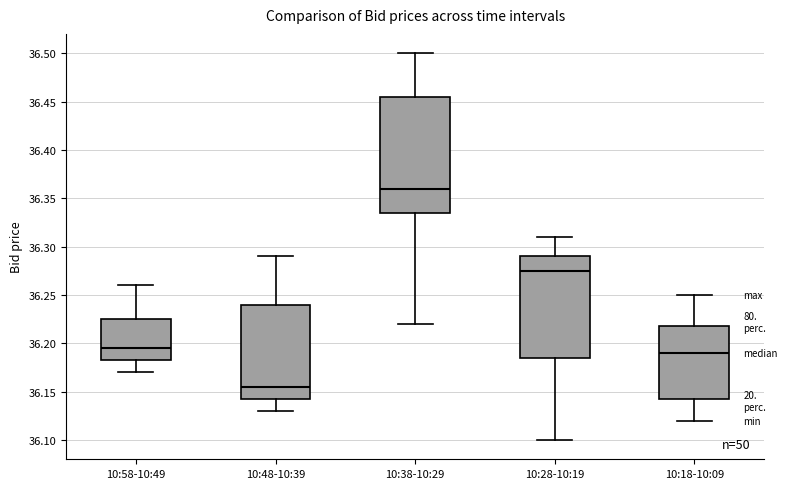

Reading left to right, read every box against the y-axis: the position of its median line, the range the box covers, and the ends of its whiskers. The values are not printed on the chart, so give them approximately, as read against the axis.

10:58-10:49: median 36.195, box 36.185 to 36.225, whiskers 36.170 to 36.260
10:48-10:39: median 36.155, box 36.145 to 36.240, whiskers 36.130 to 36.290
10:38-10:29: median 36.360, box 36.335 to 36.455, whiskers 36.220 to 36.500
10:28-10:19: median 36.275, box 36.185 to 36.290, whiskers 36.100 to 36.310
10:18-10:09: median 36.190, box 36.145 to 36.220, whiskers 36.120 to 36.250